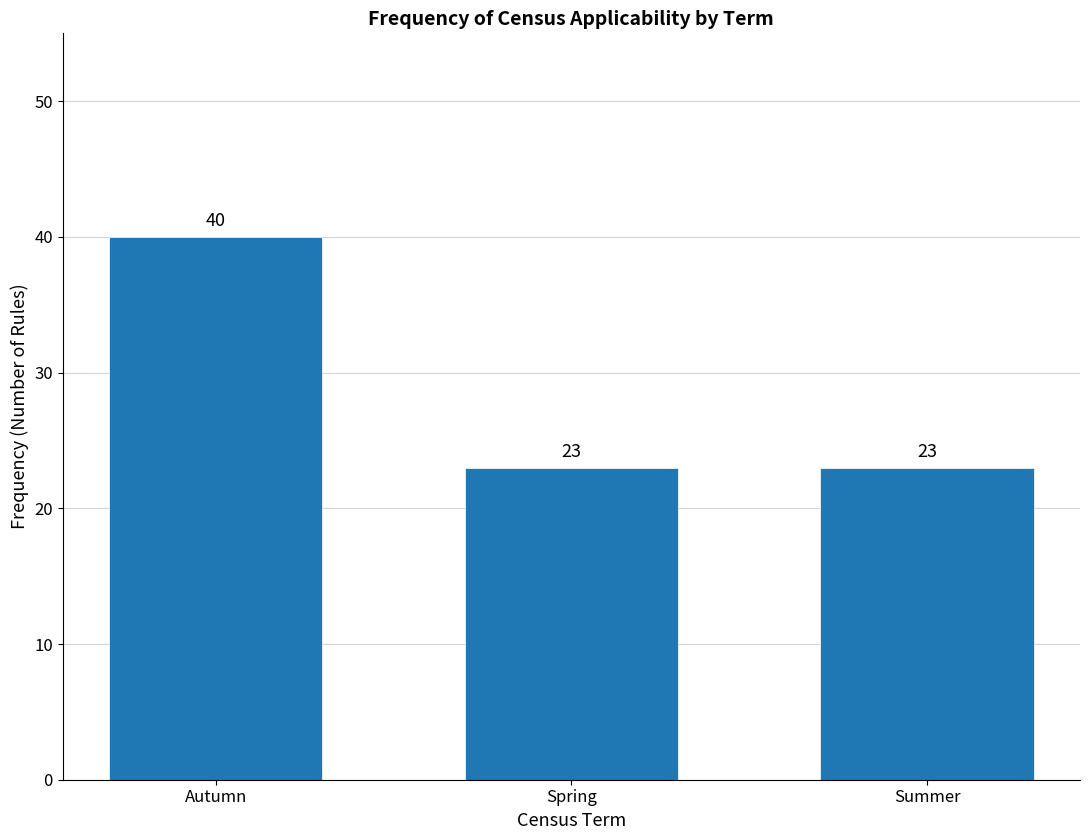

Reading left to right, transcribe all the data shown in this chart.

40	23	23